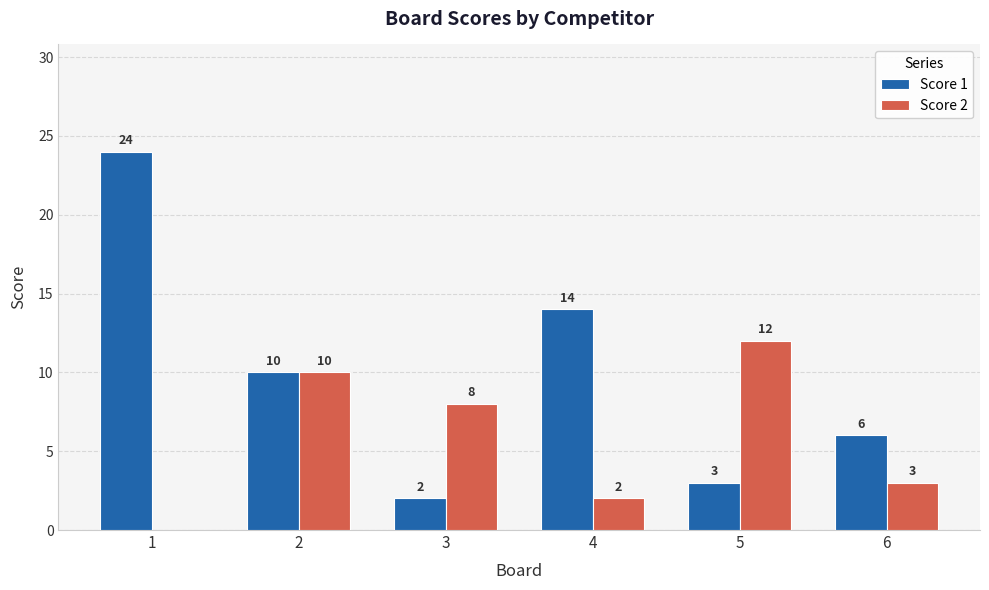

Which series has the largest total across all categories?

Score 1